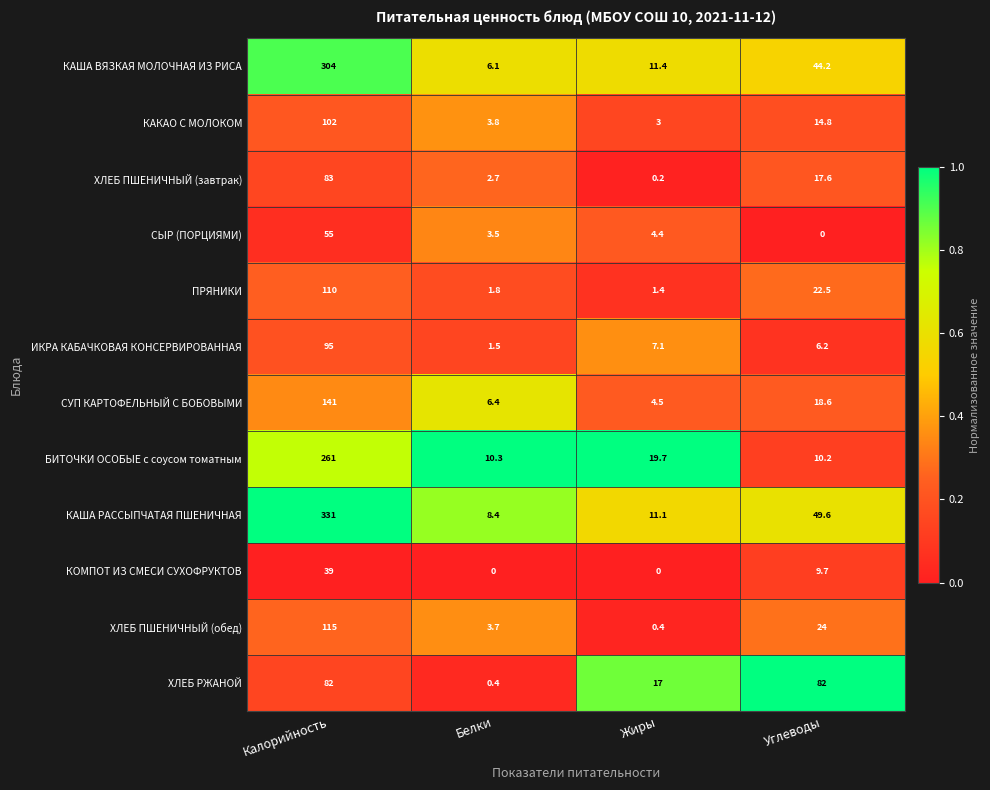

What is the minimum value for ХЛЕБ РЖАНОЙ?

0.4